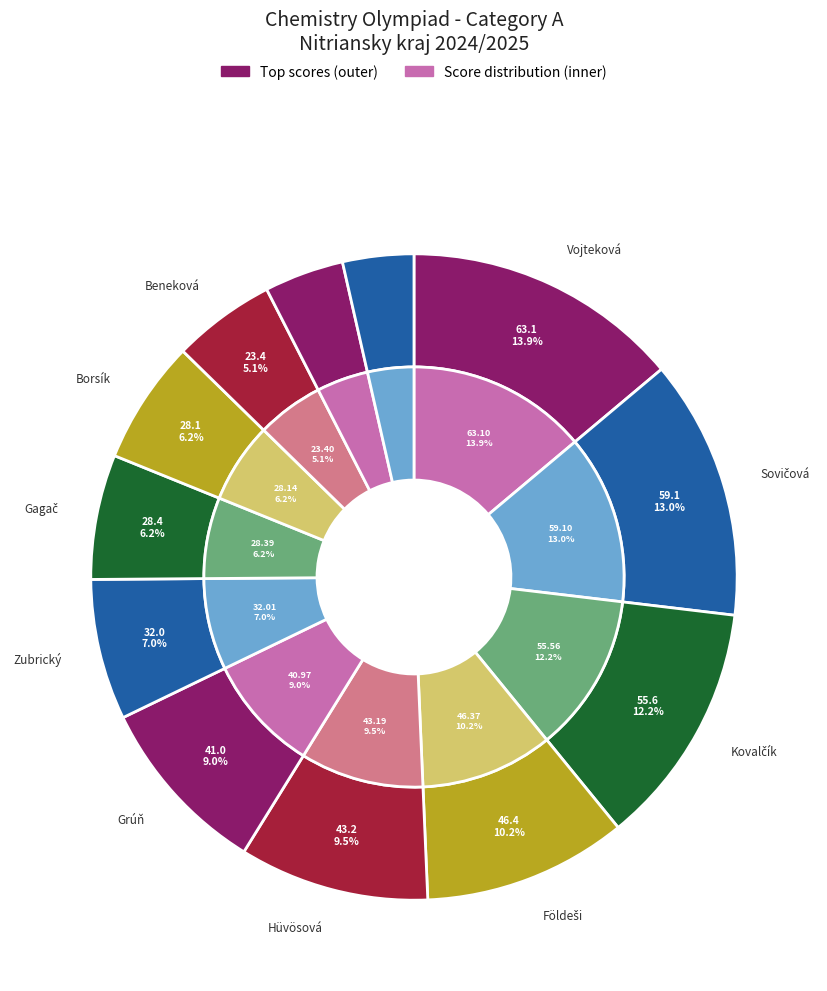

Does any single category account for the majority?

No